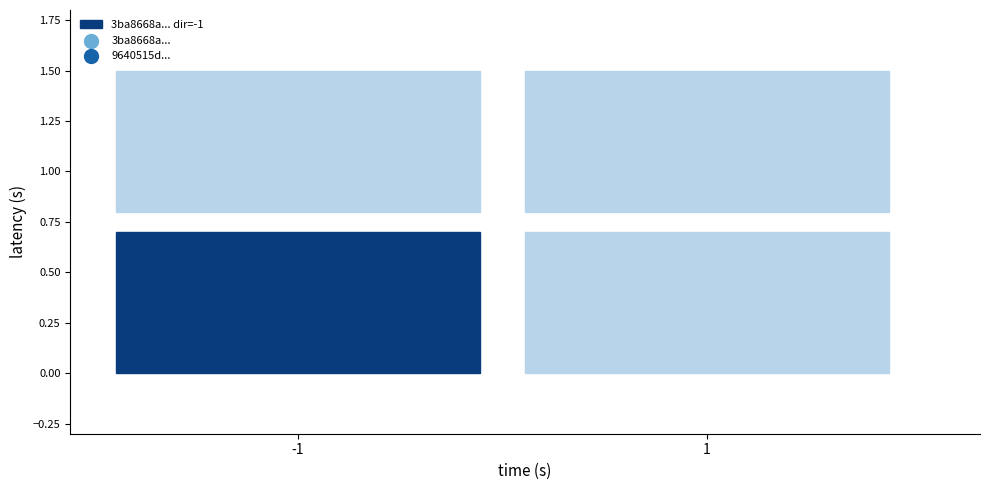

How many categories are shown in the chart?

2